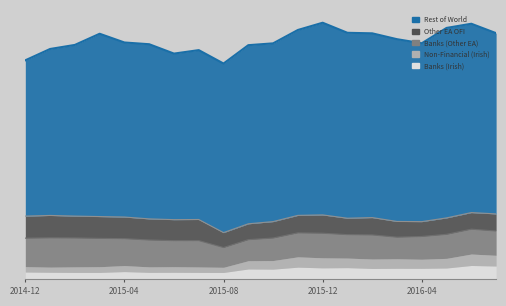

What is the minimum value for Banks (Other EA)?

39944